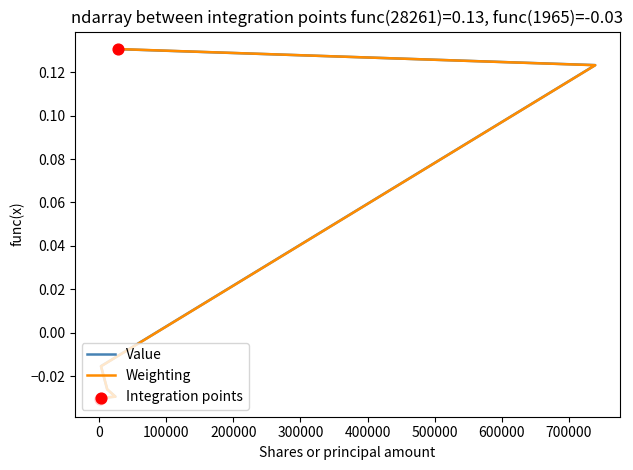

What is the total value across all series at 1100?

-0.1